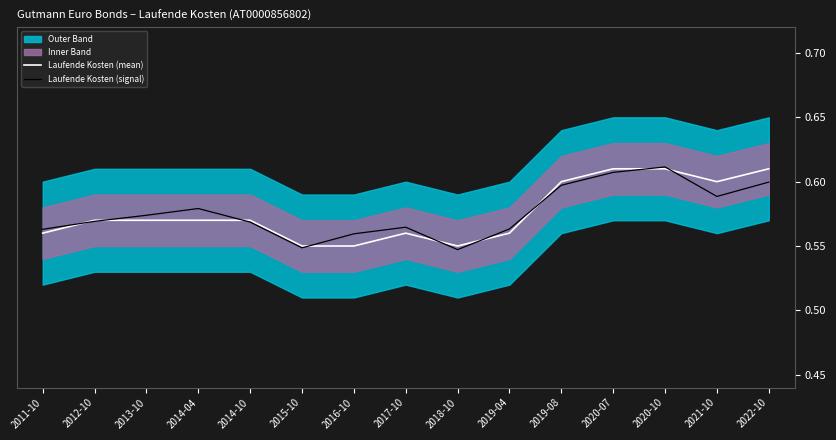

At how many categories does at least one series exceed 0?

15